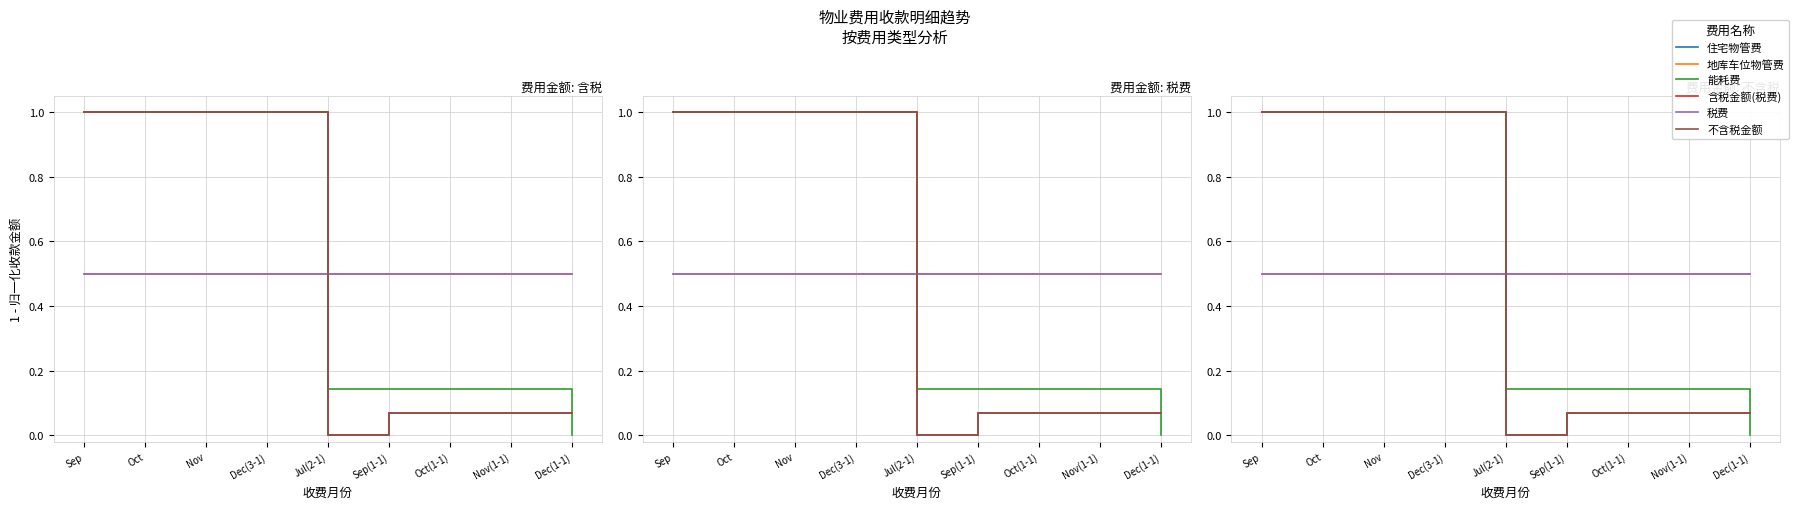

True or false: 税费 has more than 0 points higher than both neighbors.

False